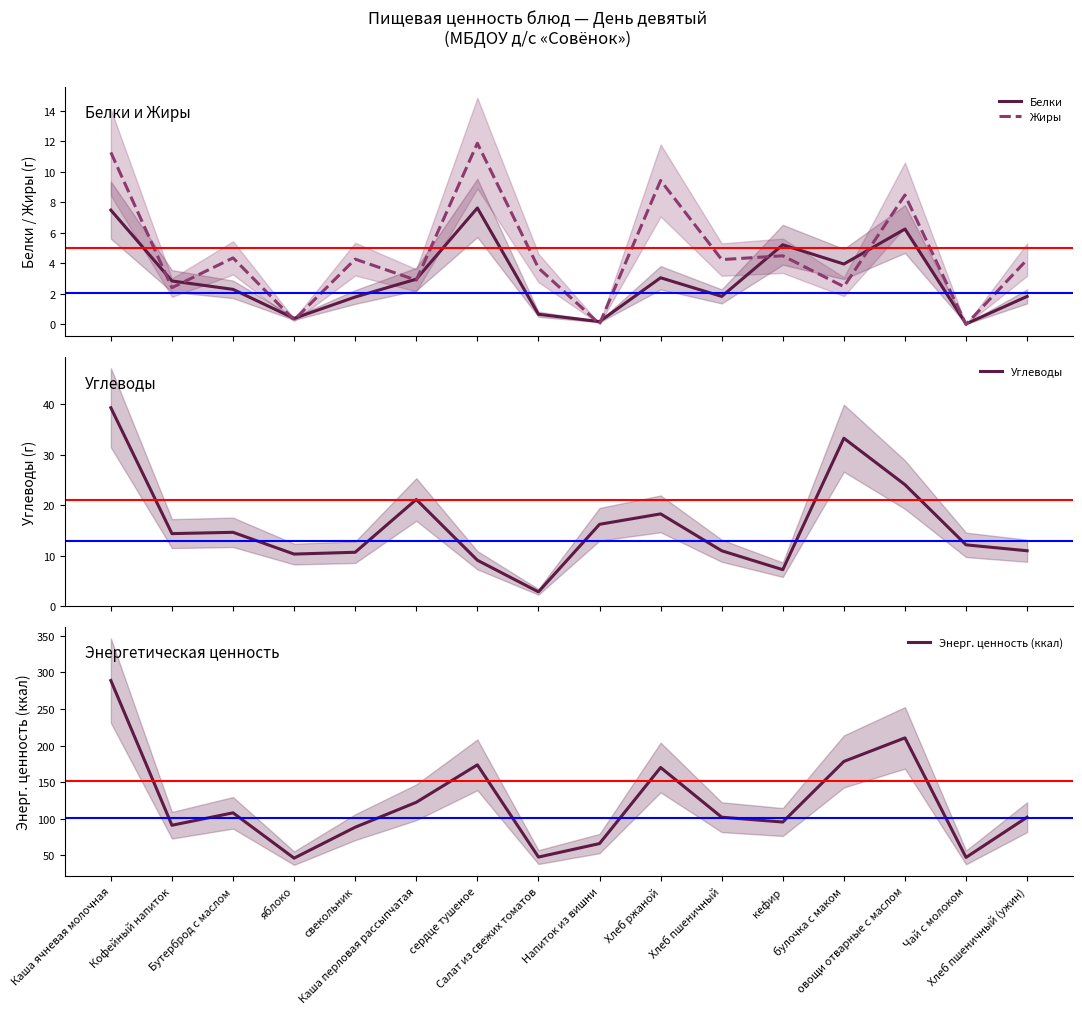

What is the label of the 7th point from the right?

Хлеб ржаной